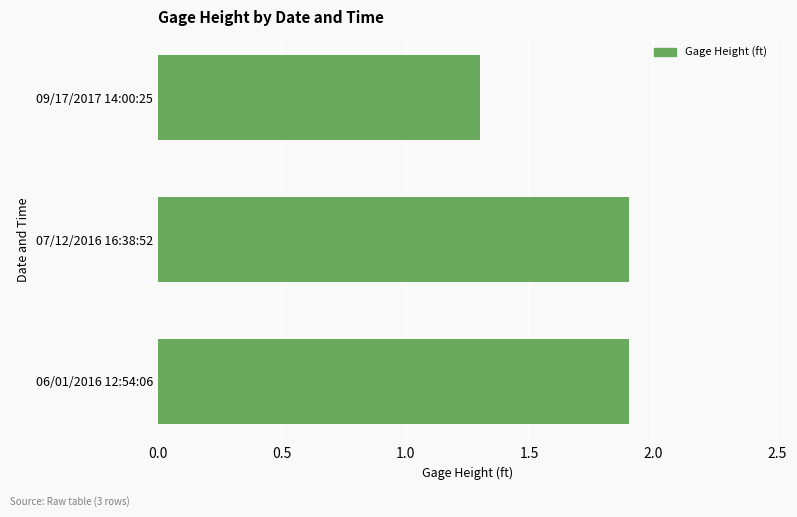

What is the difference between the second highest and minimum values?

0.6